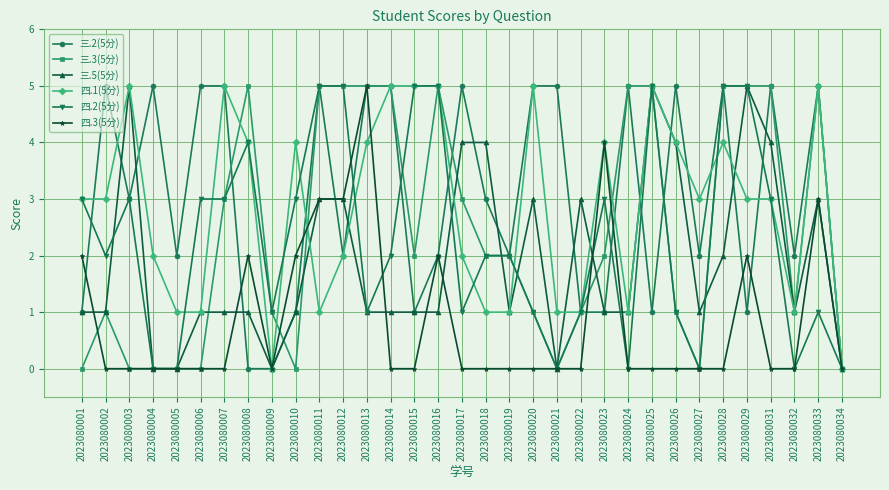

What is the maximum value for 四.2(5分)?

5